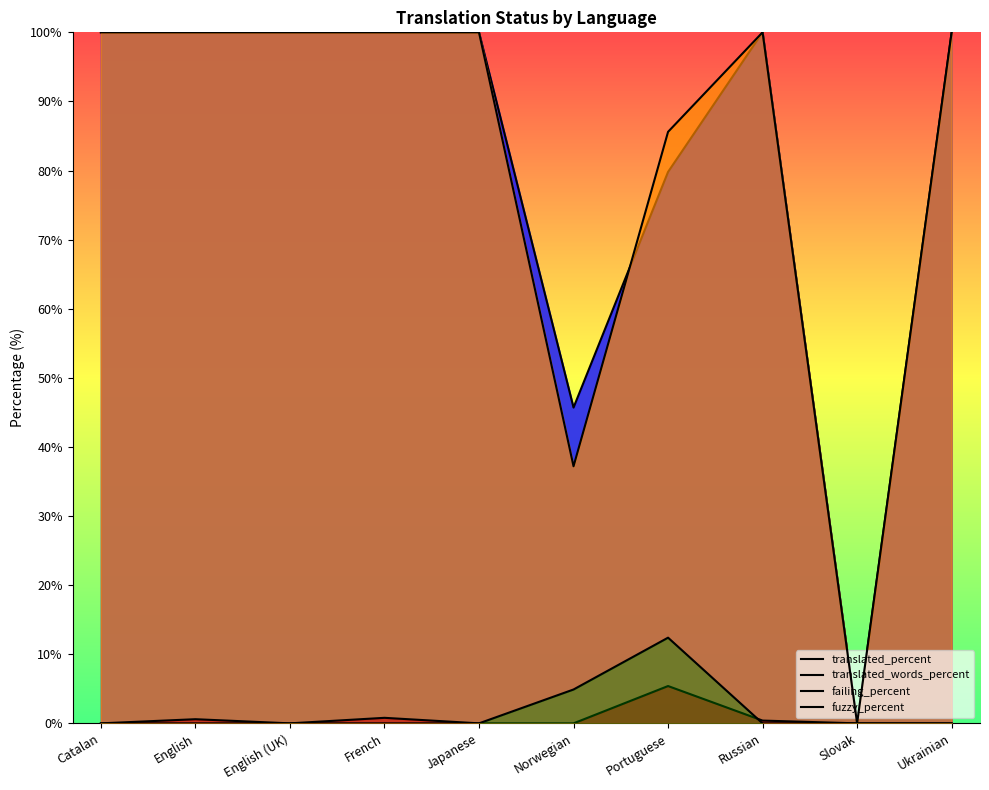

Reading left to right, list all the values displayed in this chart.

translated_percent: Catalan=100.0	English=100.0	English (UK)=100.0	French=100.0	Japanese=100.0	Norwegian=45.7	Portuguese=79.8	Russian=100.0	Slovak=0.0	Ukrainian=100.0
translated_words_percent: Catalan=100.0	English=100.0	English (UK)=100.0	French=100.0	Japanese=100.0	Norwegian=37.2	Portuguese=85.6	Russian=100.0	Slovak=0.0	Ukrainian=100.0
failing_percent: Catalan=0.0	English=0.6	English (UK)=0.0	French=0.8	Japanese=0.0	Norwegian=0.0	Portuguese=5.4	Russian=0.4	Slovak=0.0	Ukrainian=0.0
fuzzy_percent: Catalan=0.0	English=0.0	English (UK)=0.0	French=0.0	Japanese=0.0	Norwegian=4.9	Portuguese=12.4	Russian=0.0	Slovak=0.0	Ukrainian=0.0